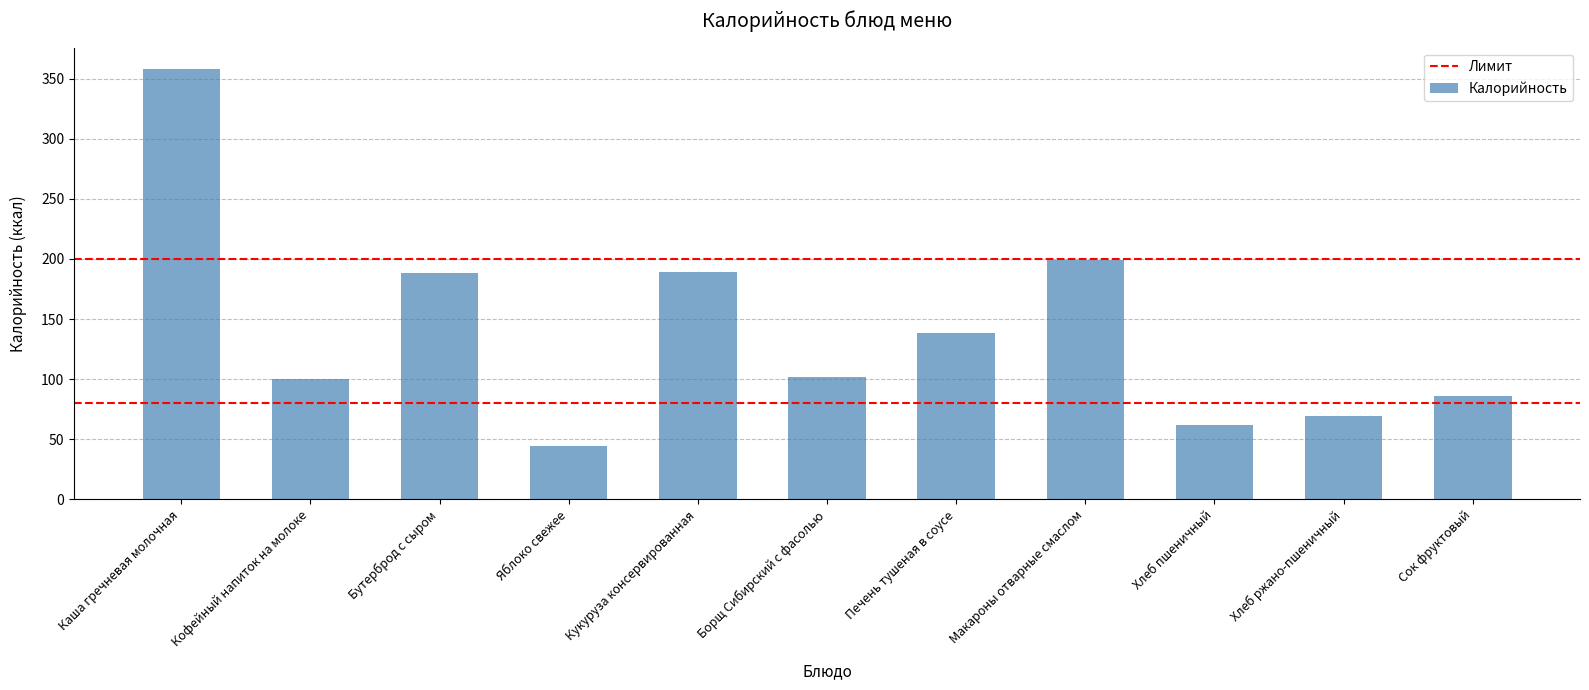

What is the average value?

139.6